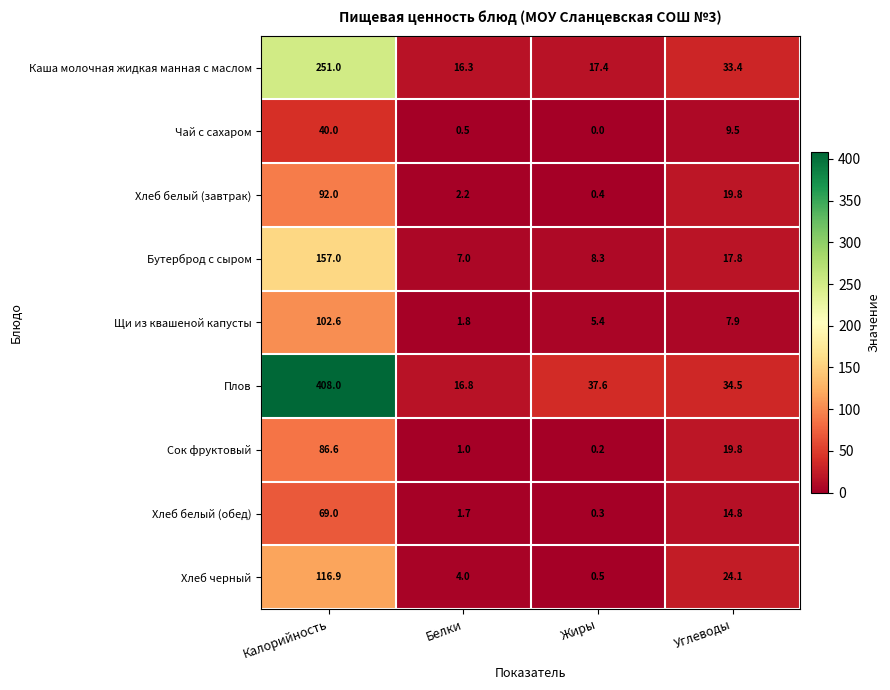

At which label does Бутерброд с сыром first exceed 17?

Калорийность